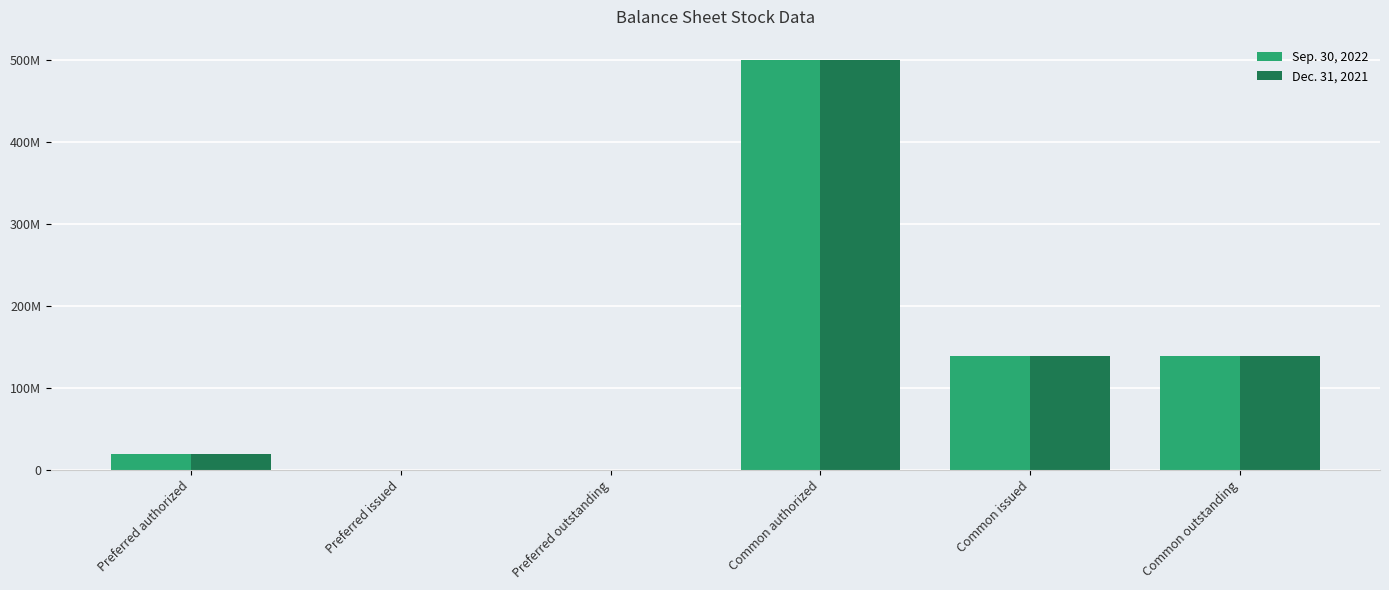

The value of Dec. 31, 2021 at Preferred issued is 0. True or false?

True